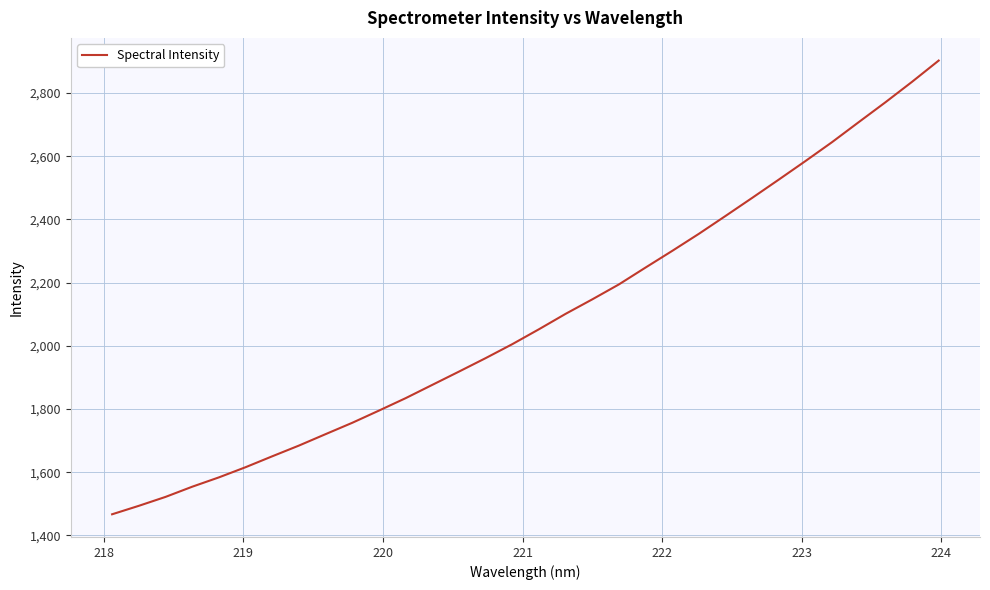

Reading right to left, extract all data points from this chart.

2902.9	2835.7	2770.9	2708.2	2645.0	2585.1	2526.4	2468.5	2411.3	2354.8	2300.8	2248.1	2194.7	2147.3	2101.5	2052.7	2005.5	1961.3	1918.7	1876.7	1834.6	1795.3	1756.7	1720.7	1684.5	1650.6	1616.0	1583.8	1554.3	1522.0	1493.8	1467.1